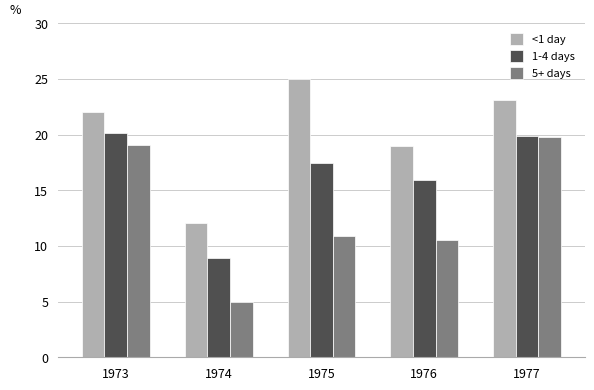

Rank the series by their average value, from highest to lowest.

<1 day, 1-4 days, 5+ days